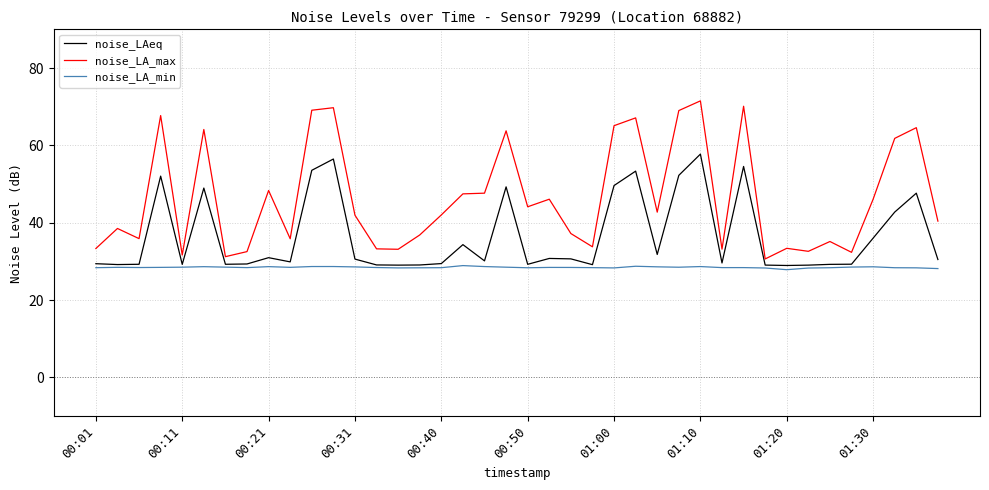

How many lines are shown in the chart?

3